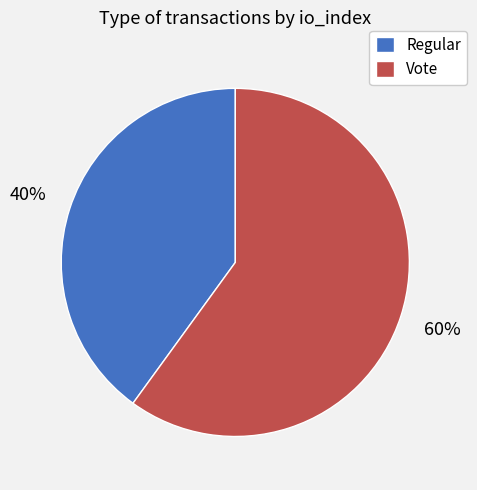

Approximately how many times larger is the value at Regular compared to Vote?

0.7